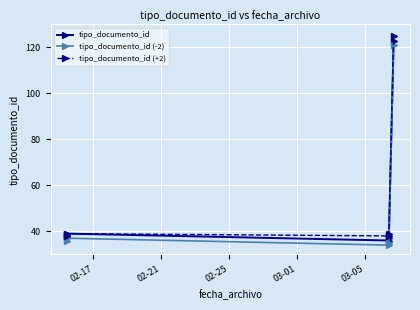

Which series has the largest total across all categories?

tipo_documento_id (+2)